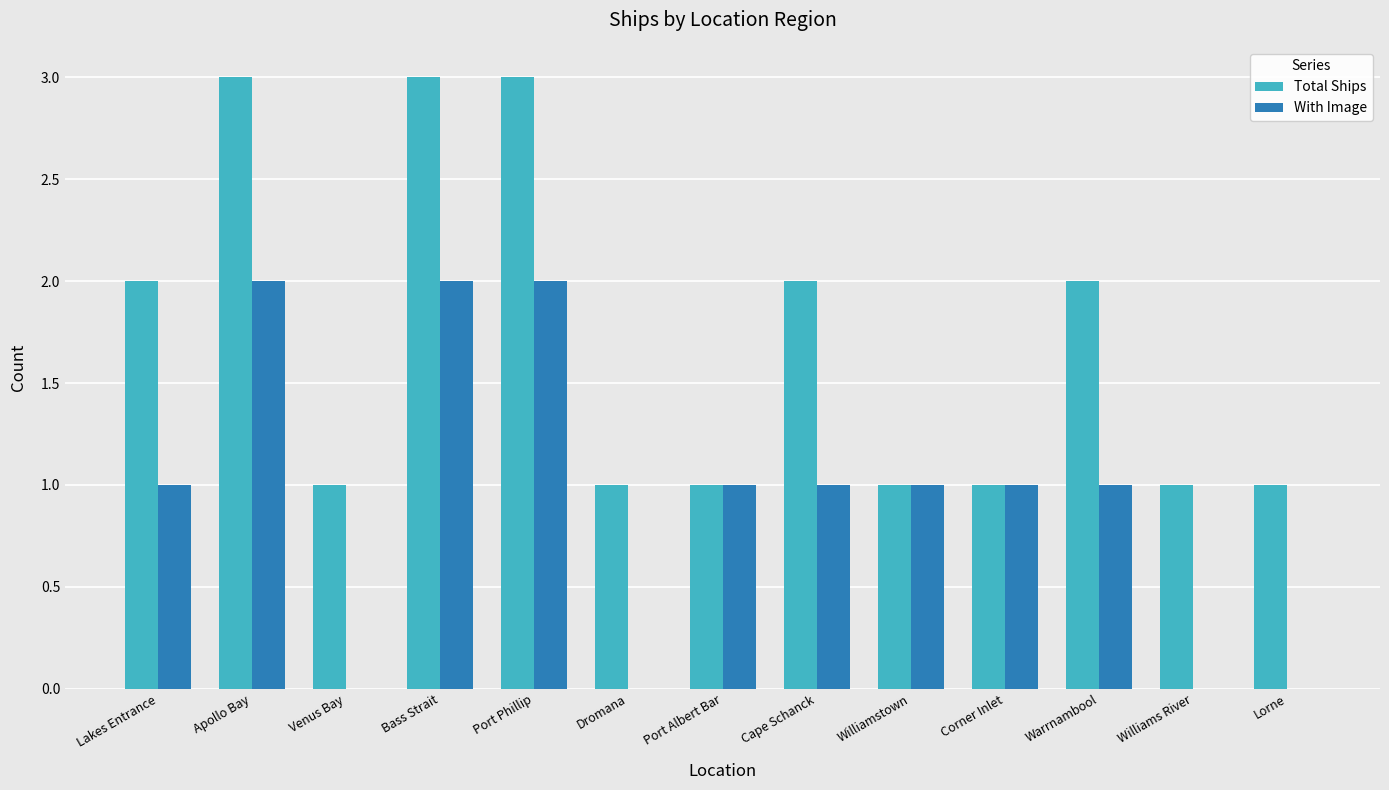

Reading right to left, transcribe all the data shown in this chart.

Total Ships: 1	1	2	1	1	2	1	1	3	3	1	3	2
With Image: 0	0	1	1	1	1	1	0	2	2	0	2	1